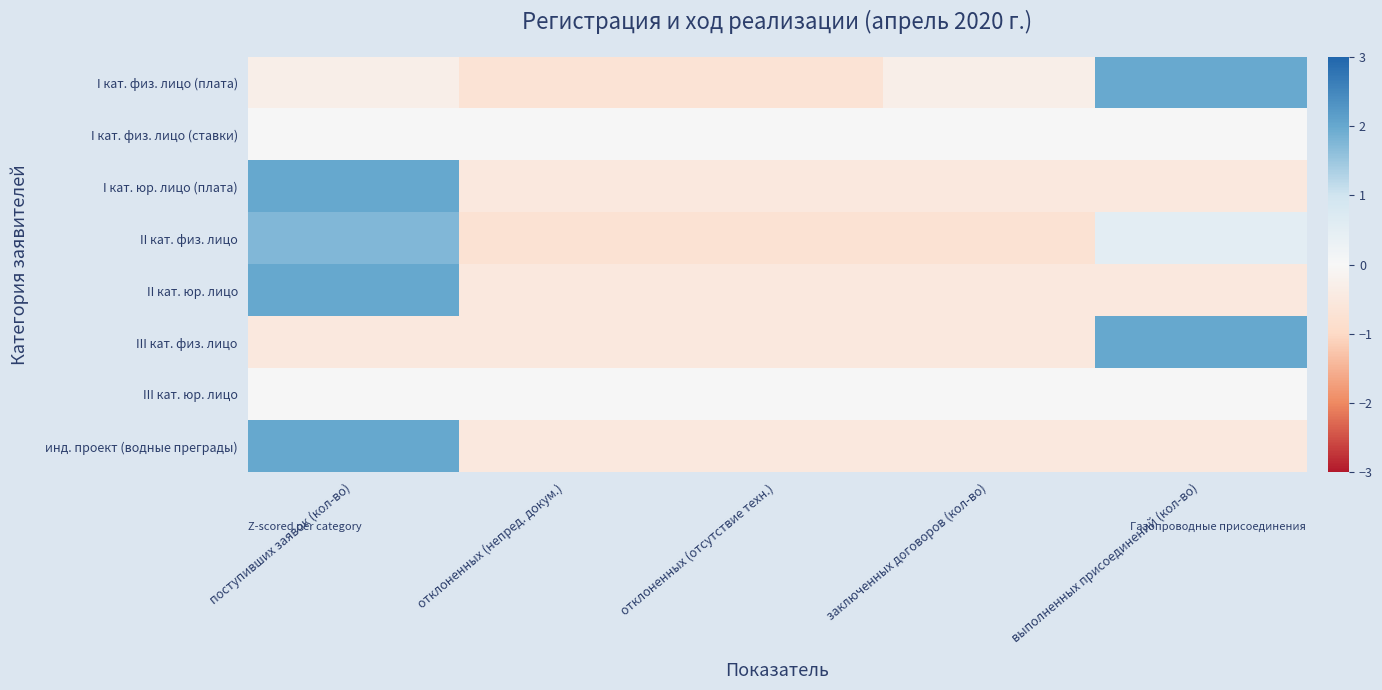

What is the total value across all series at выполненных присоединений (кол-во)?

3.0